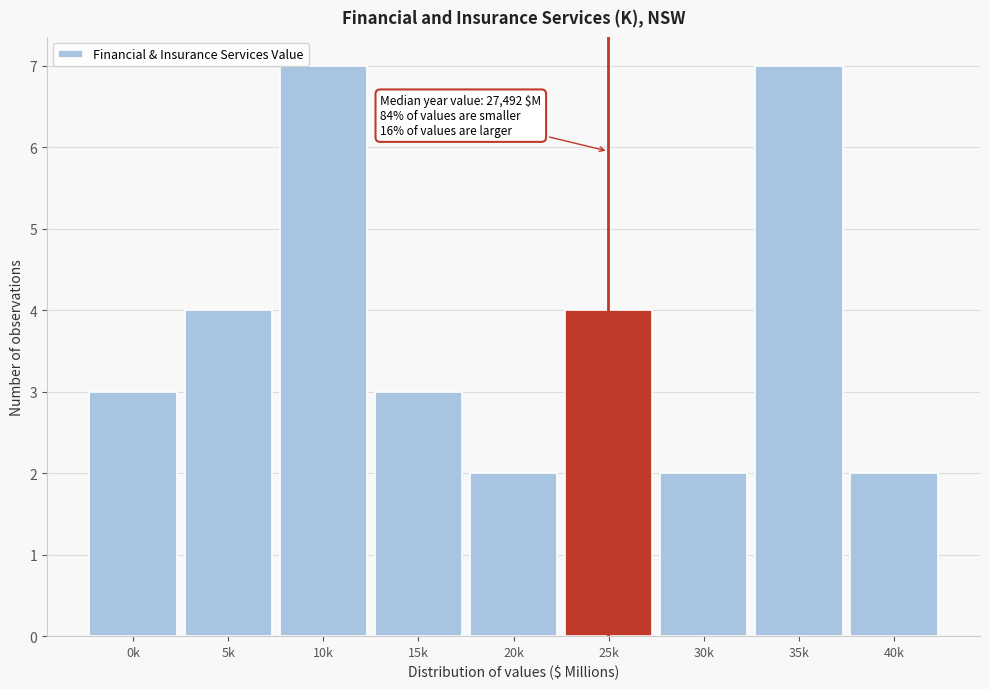

Reading left to right, transcribe all the data shown in this chart.

0k=3	5k=4	10k=7	15k=3	20k=2	25k=4	30k=2	35k=7	40k=2